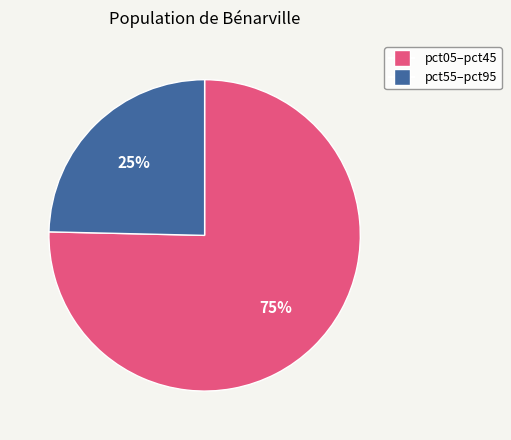

To the nearest percent, what is the average slice percentage?

50%